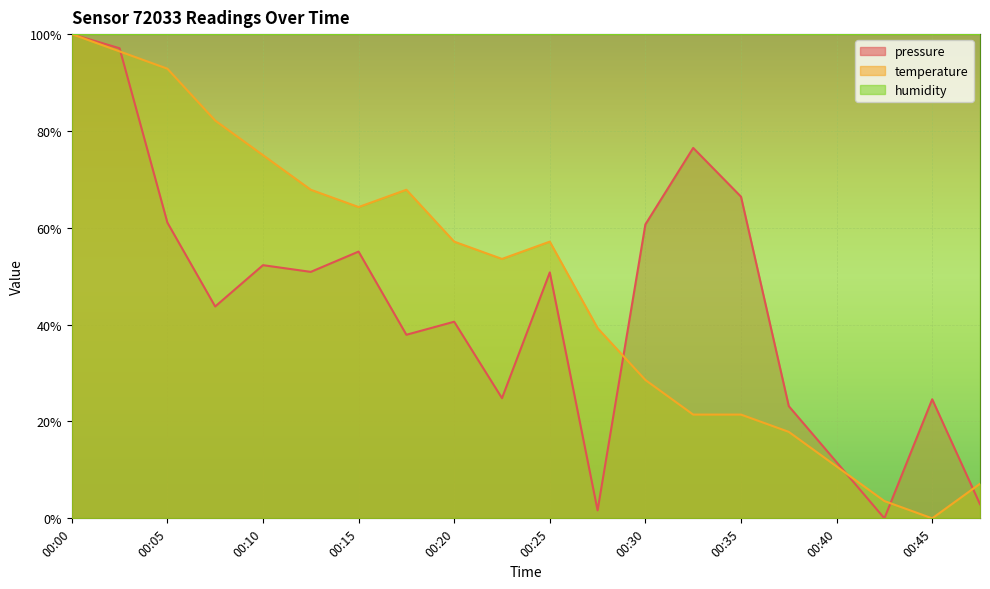

In pressure, how many points are higher than both neighbors (excluding endpoints)?

6